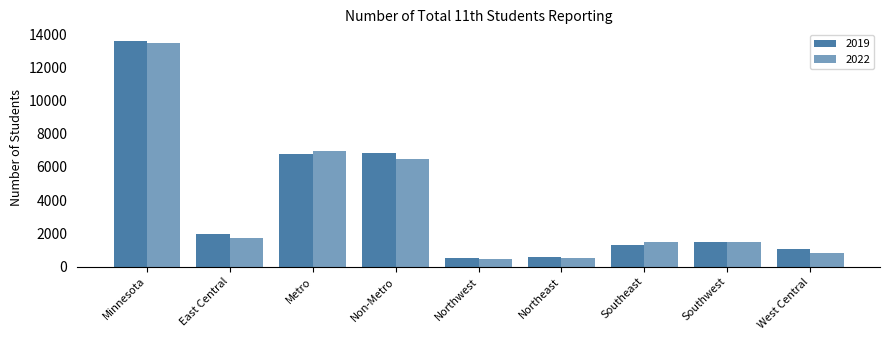

Reading right to left, what are all the values shown in this chart?

2019: 1045	1453	1278	608	511	6856	6754	1961	13610
2022: 797	1473	1494	543	455	6473	6974	1711	13447